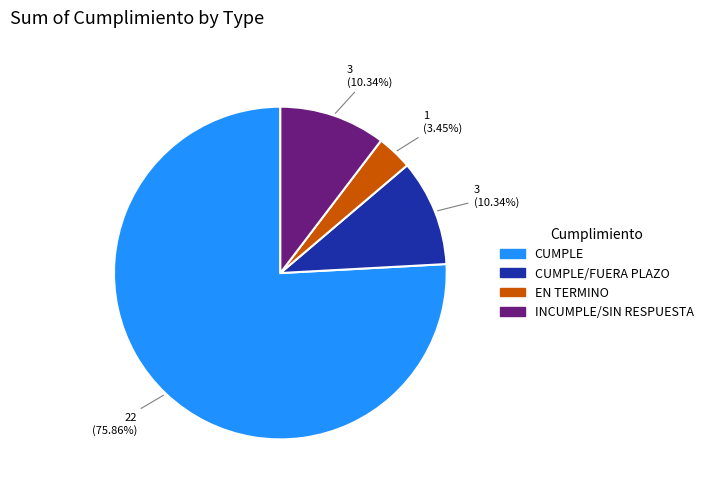

Does any single category account for the majority?

Yes